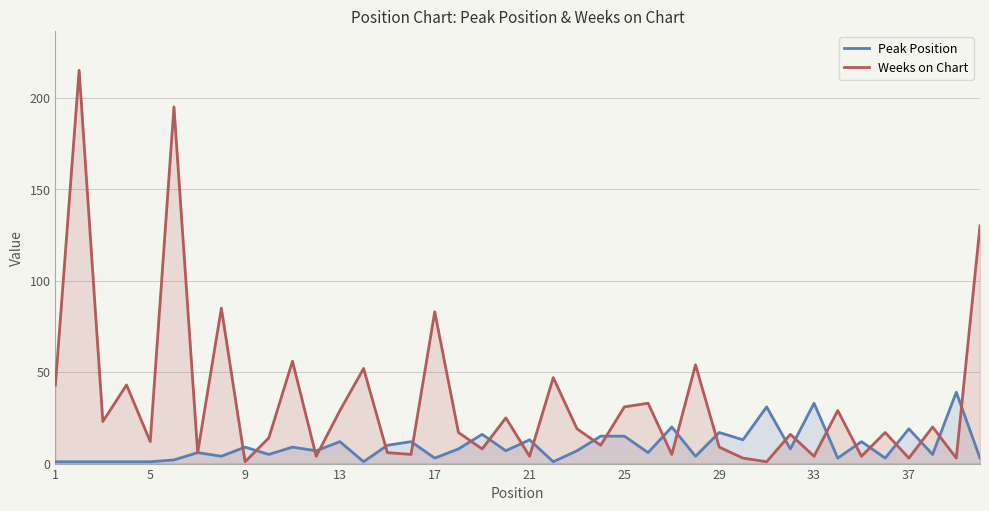

What is the difference between the maximum and minimum values in the Weeks on Chart series?

214